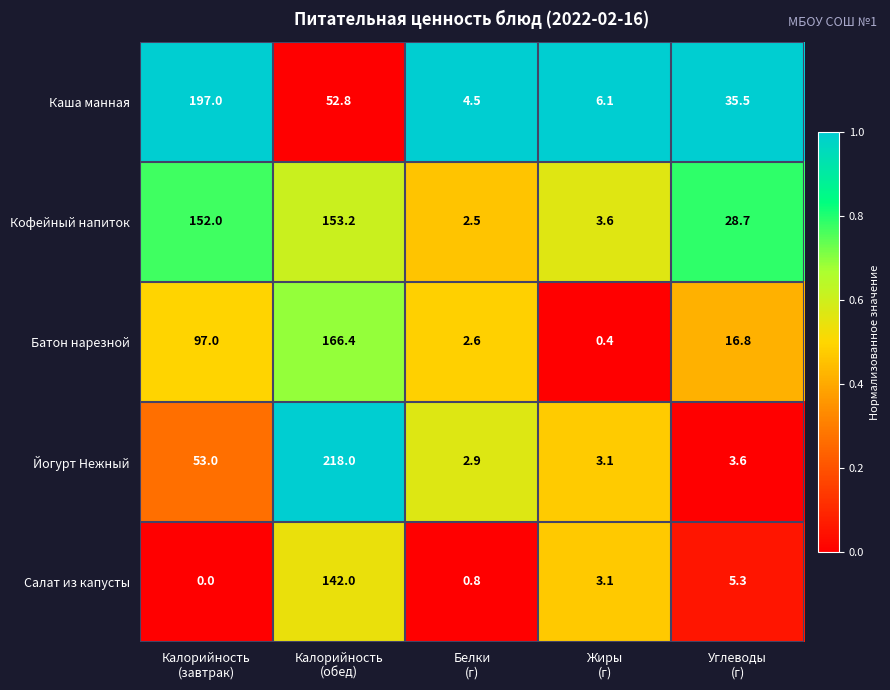

What is the average value of the Батон нарезной series?

56.6